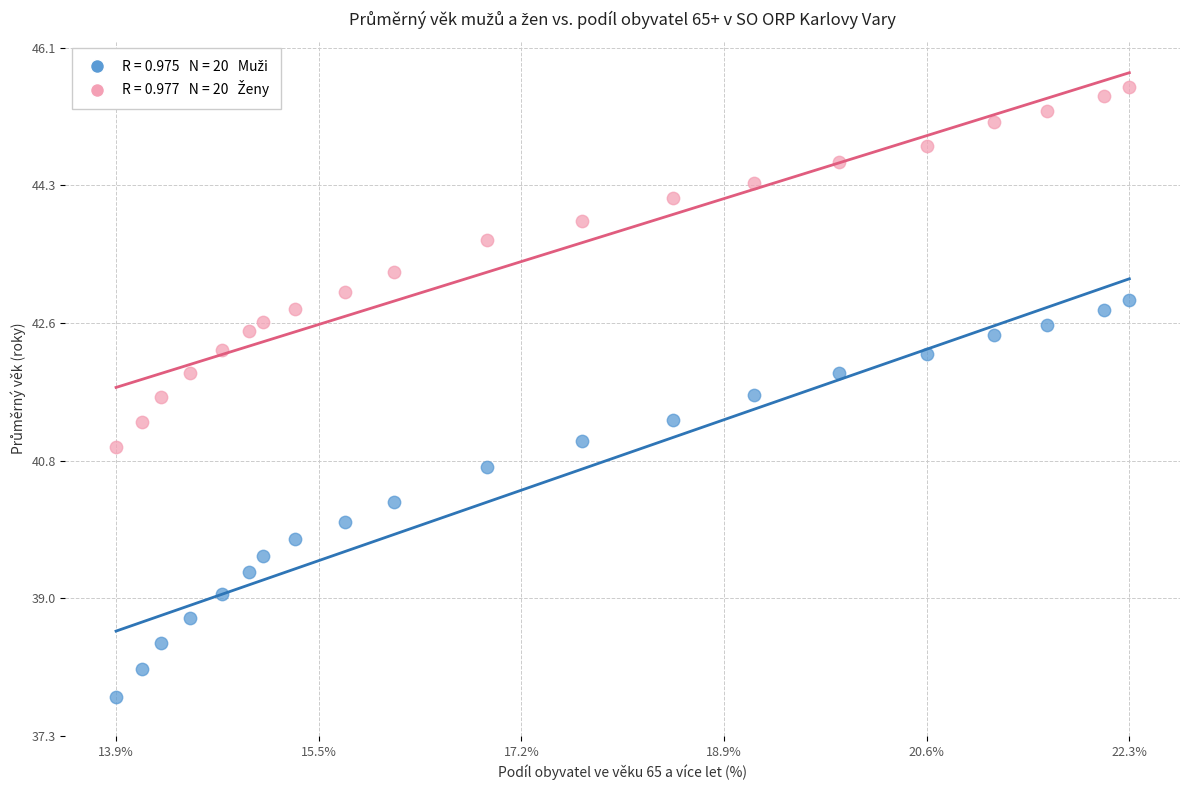

Across all data points, what is the range of X values (max minus min)?

8.4